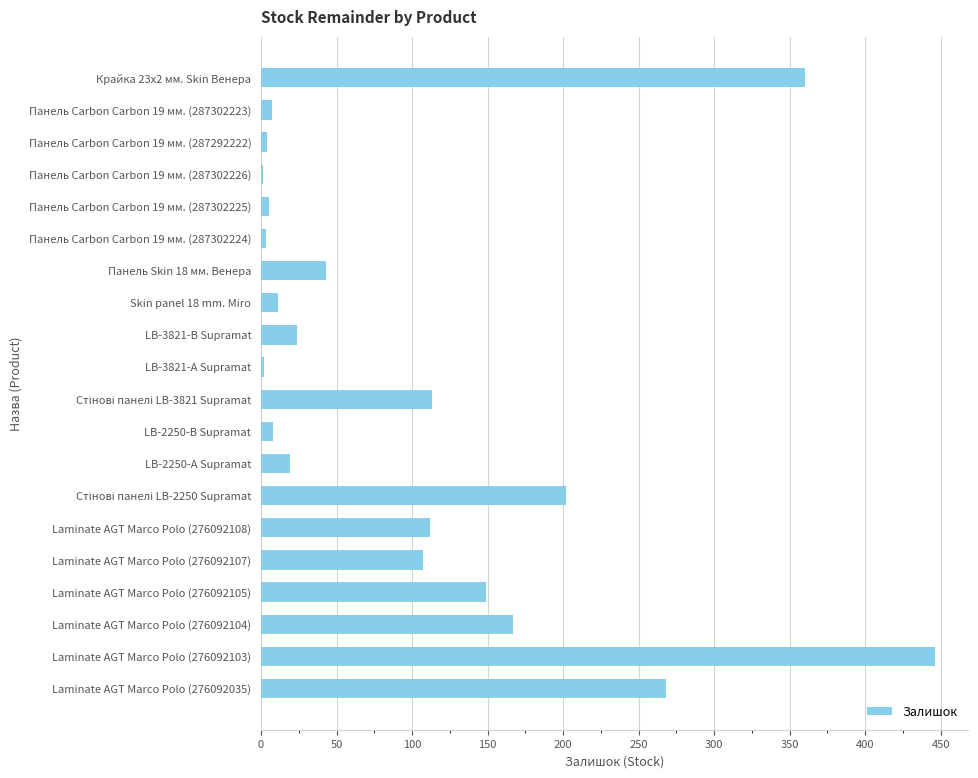

How many series are shown in this chart?

1